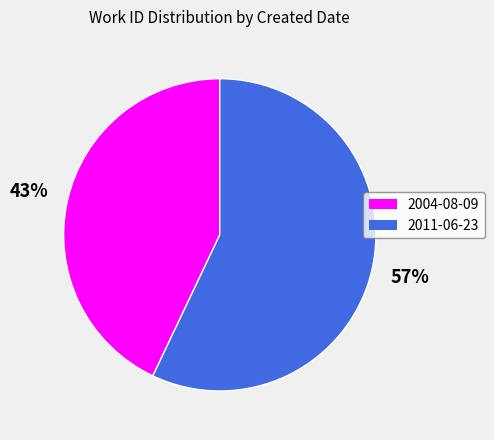

Is it true that 2004-08-09 is 50% of the pie?

False